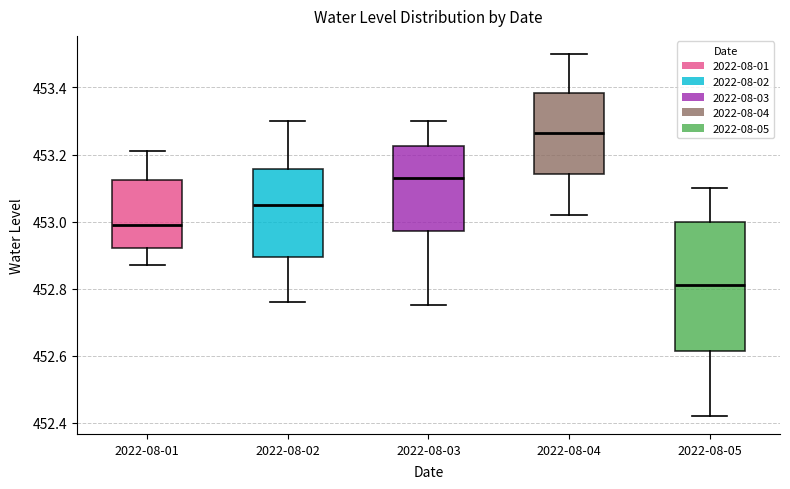

Which box is the tallest, from its lower edge to its upper edge?

2022-08-05